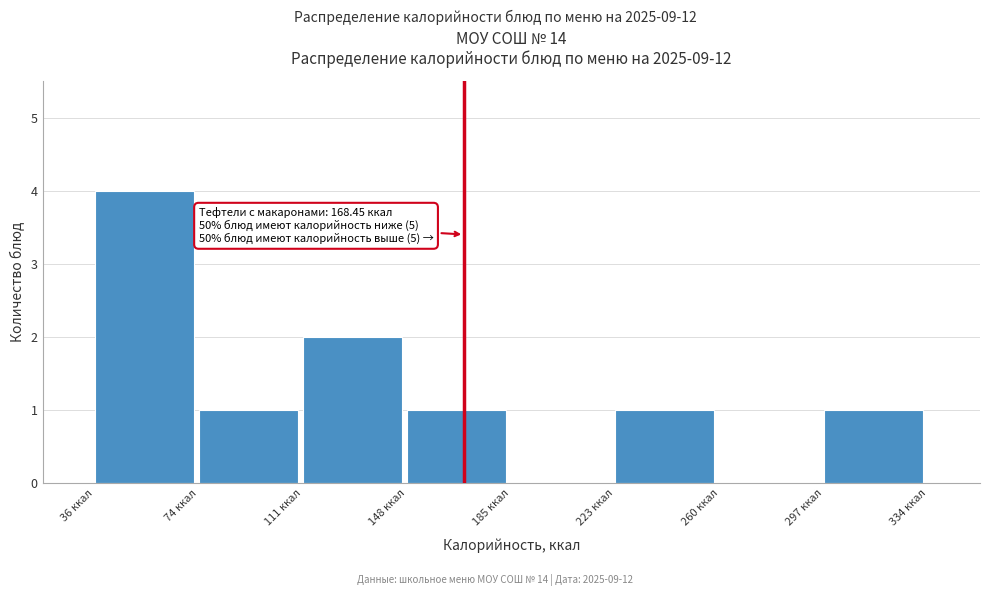

Which range on the x-axis has the tallest bar?

35 to 75